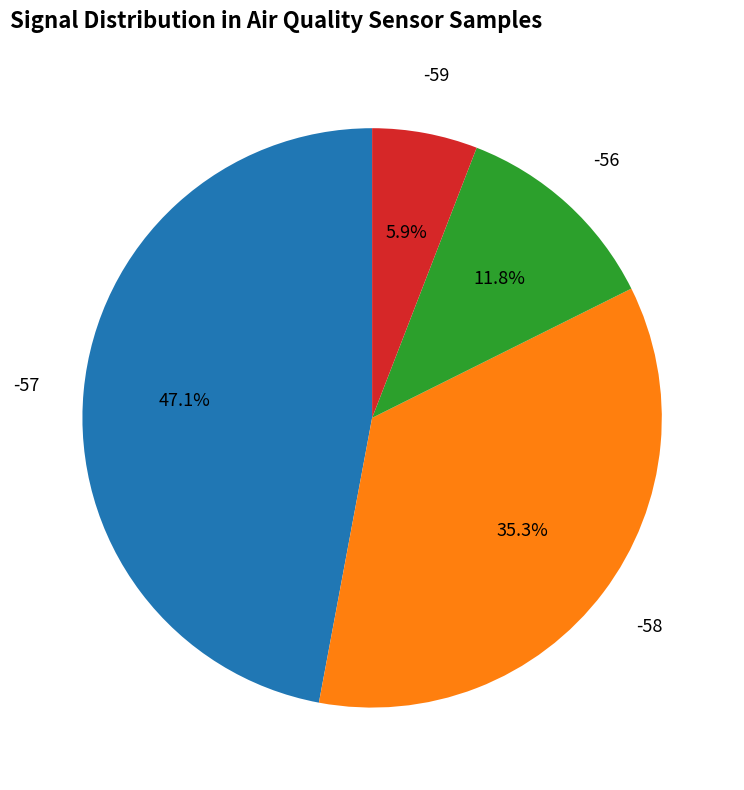

Is -58 the majority of the pie?

No